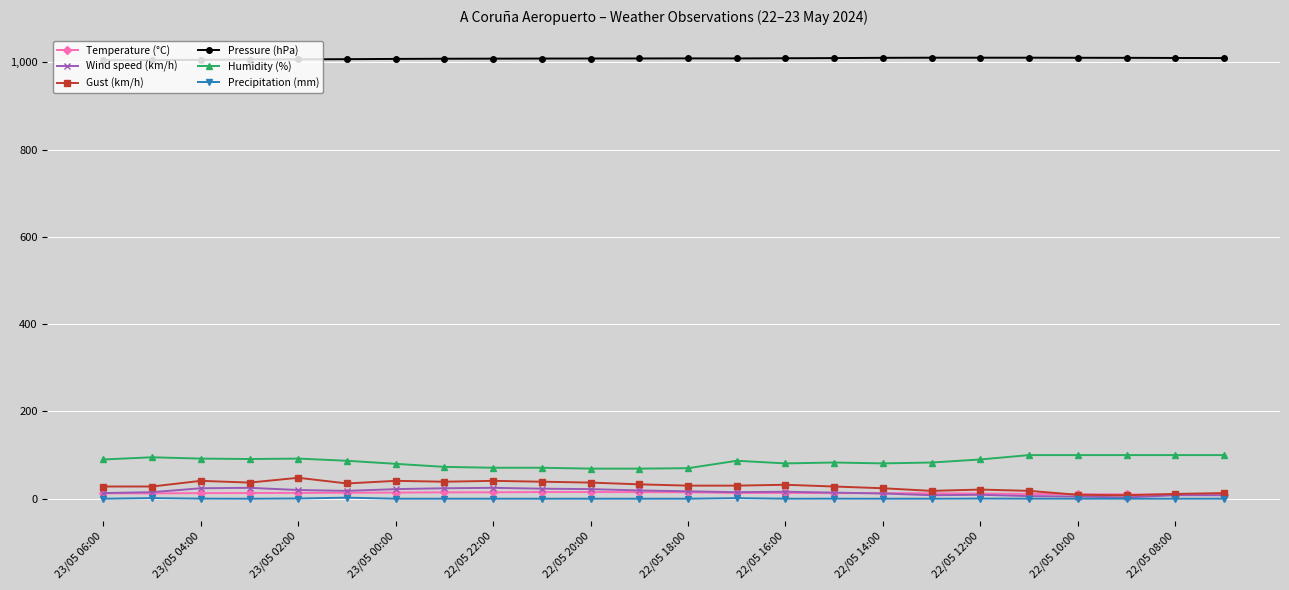

How many data points does each series have?

24